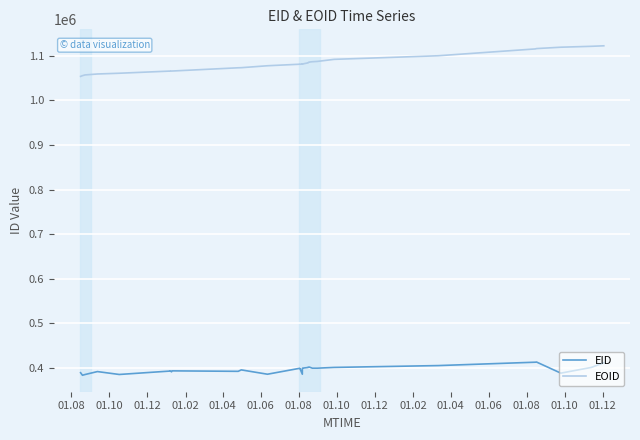

At which category does EID reach its first local valley?

01.10